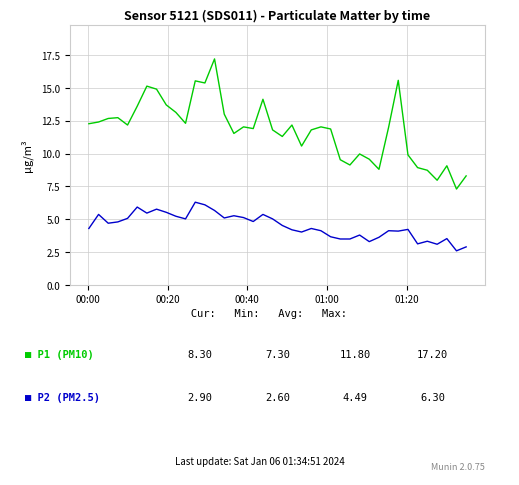

What is the maximum value shown in the chart?

17.2